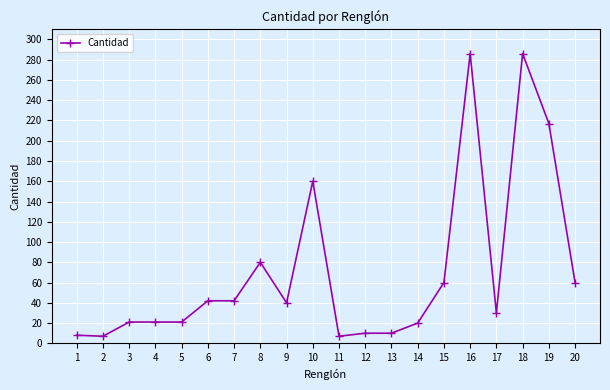

The chart shows a value of 40 at 9. True or false?

True